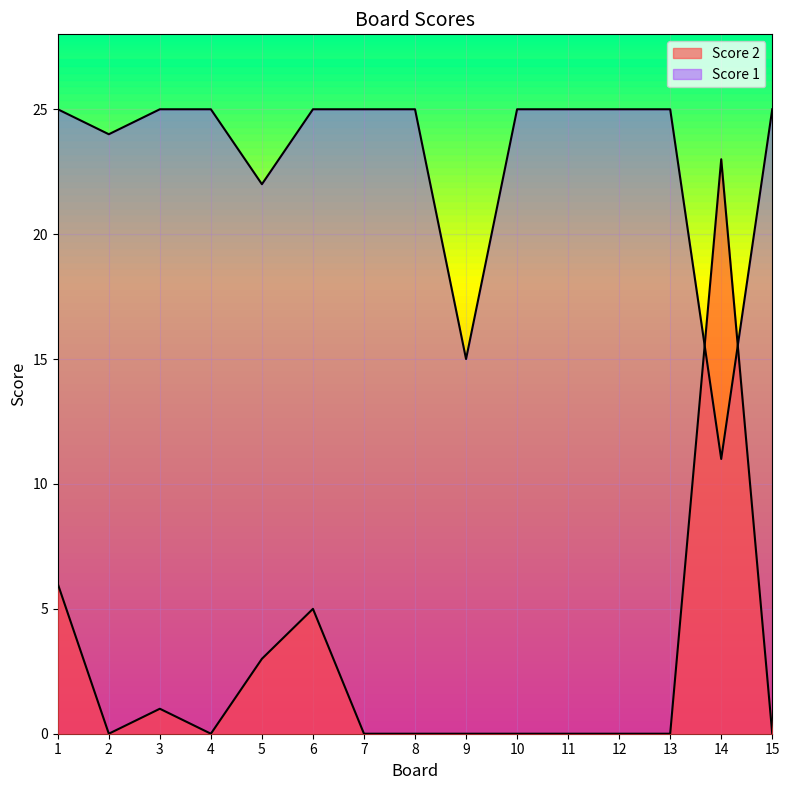

How many interior local valleys does the Score 1 series have?

4